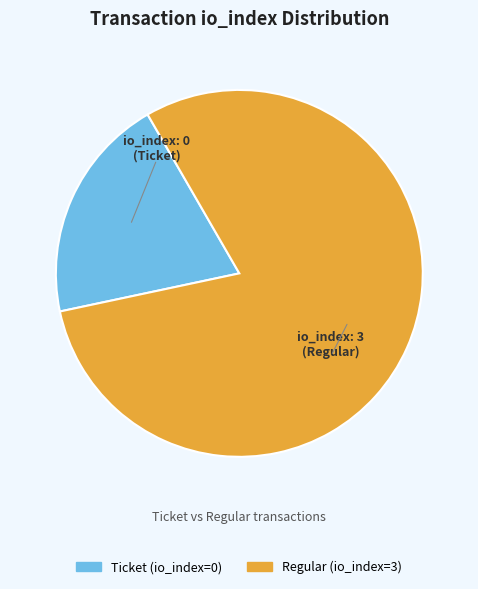

Is there any slice that represents more than half of the pie?

Yes